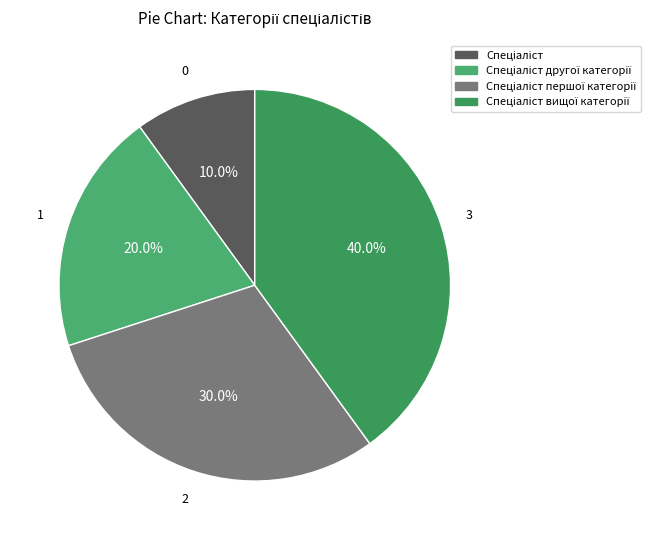

To the nearest percent, what is the difference between the Спеціаліст вищої категорії and Спеціаліст другої категорії slice percentages?

20%